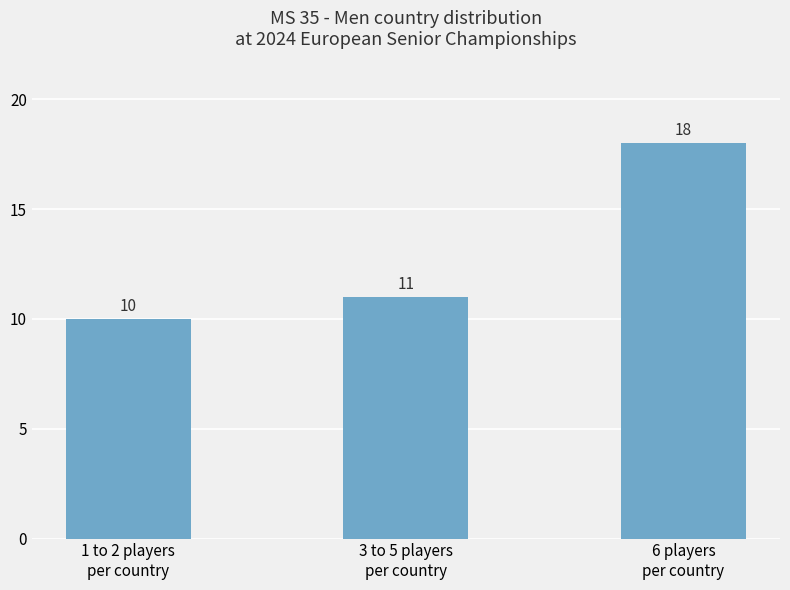

What is the value of the 2nd bar from the left?

11